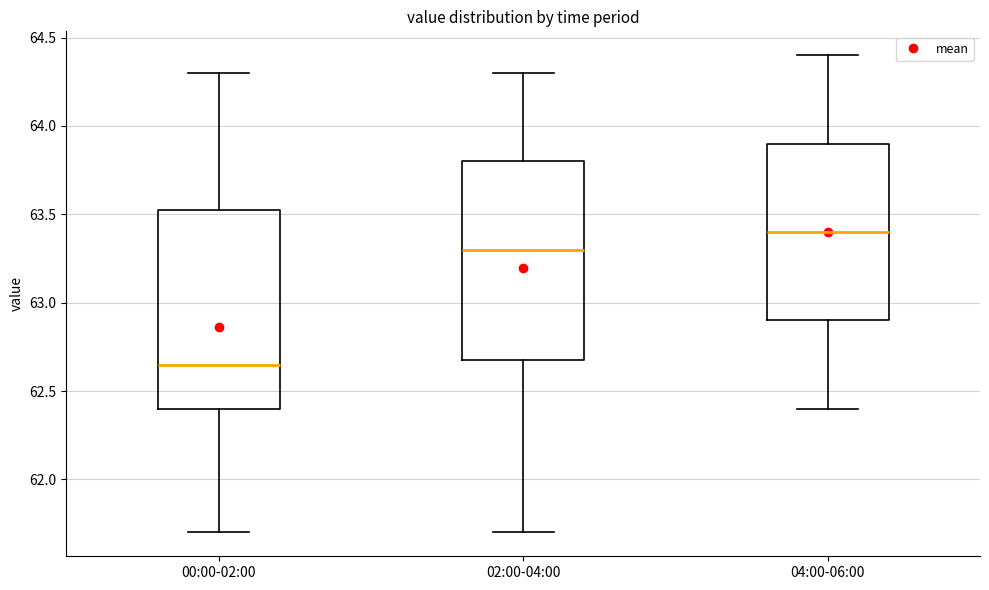

Reading left to right, read every box against the y-axis: the position of its median line, the range the box covers, and the ends of its whiskers. The values are not printed on the chart, so give them approximately, as read against the axis.

00:00-02:00: median 62.65, box 62.40 to 63.55, whiskers 61.70 to 64.30
02:00-04:00: median 63.30, box 62.70 to 63.80, whiskers 61.70 to 64.30
04:00-06:00: median 63.40, box 62.90 to 63.90, whiskers 62.40 to 64.40